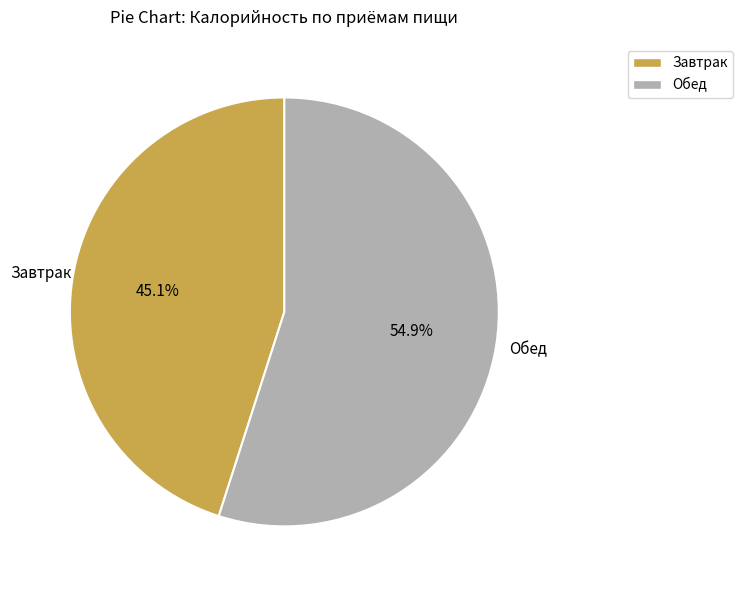

Rank the categories by value from highest to lowest.

Обед, Завтрак